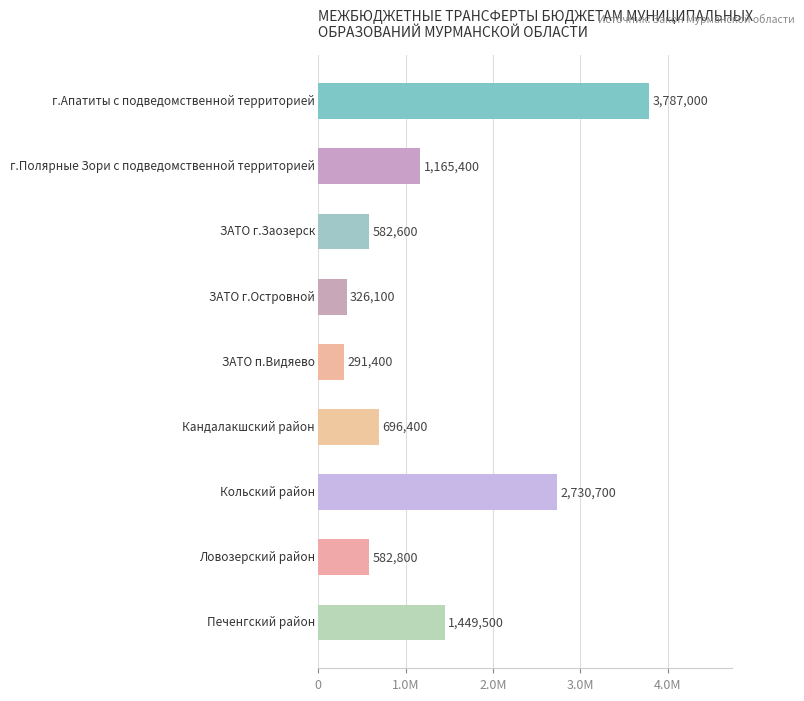

What is the minimum value shown in the chart?

291400